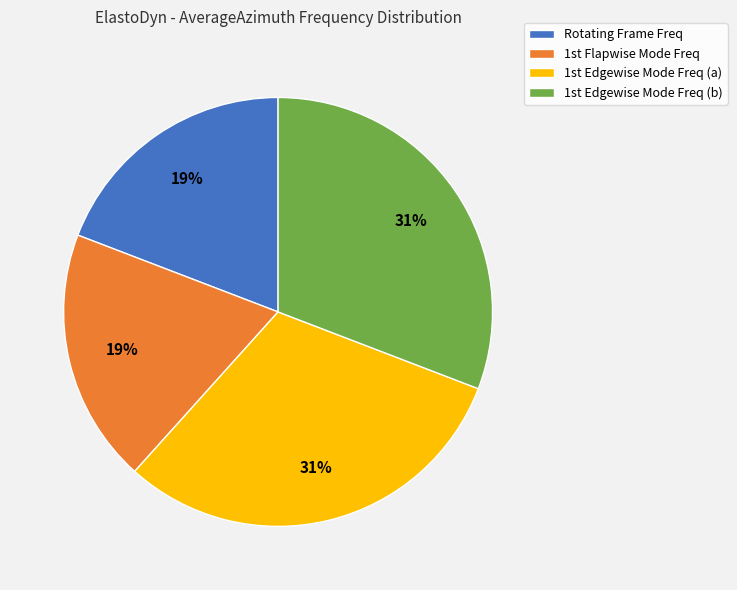

How many slices are in this pie chart?

4